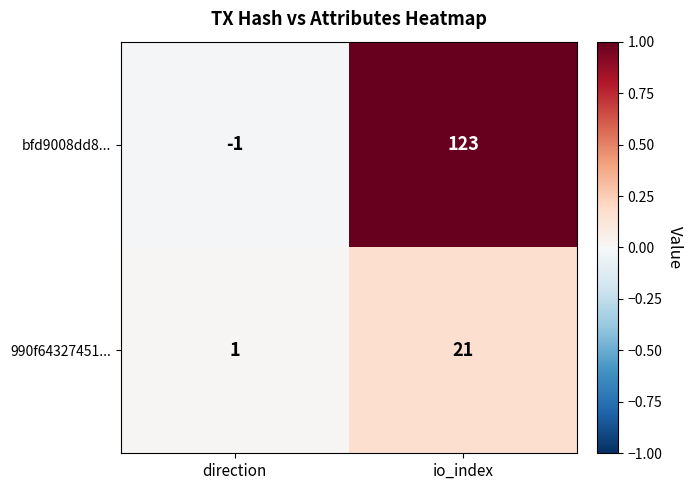

Rank the series by their average value, from lowest to highest.

990f64327451..., bfd9008dd8...